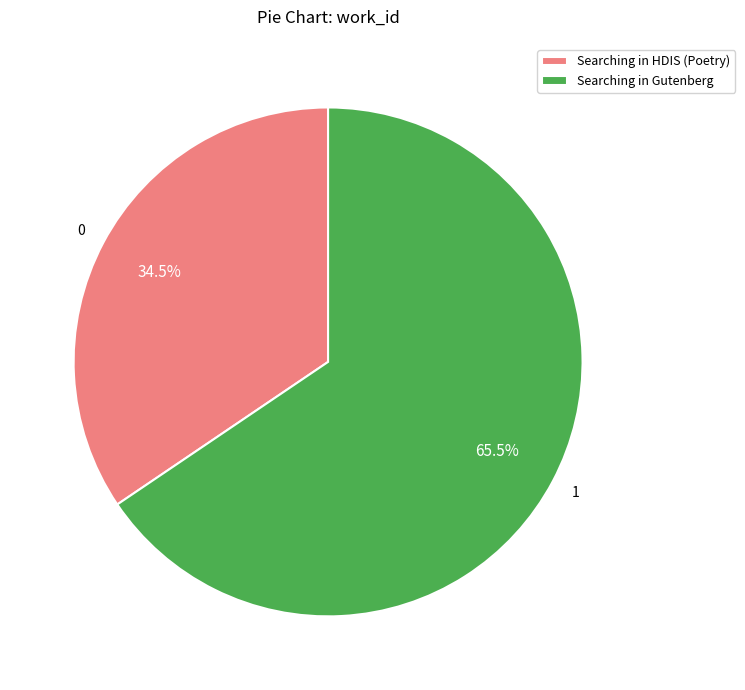

Between Searching in Gutenberg and Searching in HDIS (Poetry), which is larger?

Searching in Gutenberg